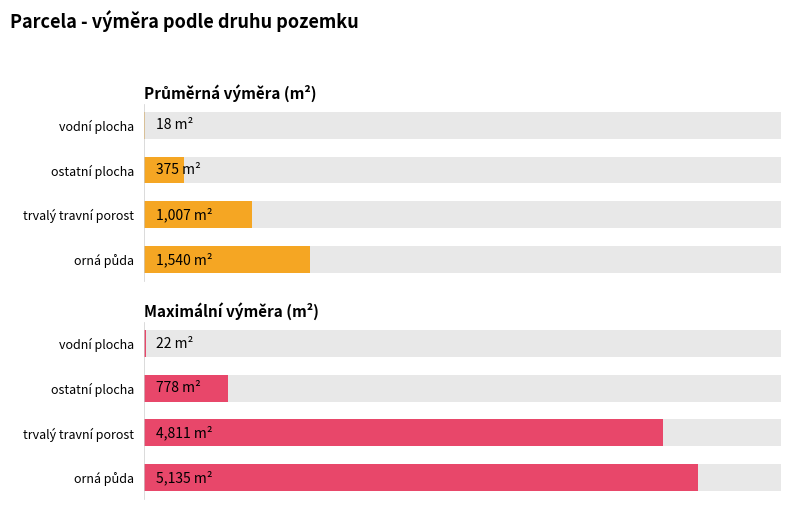

List the labels in order of Maximální výměra (m²) value, largest first.

orná půda, trvalý travní porost, ostatní plocha, vodní plocha